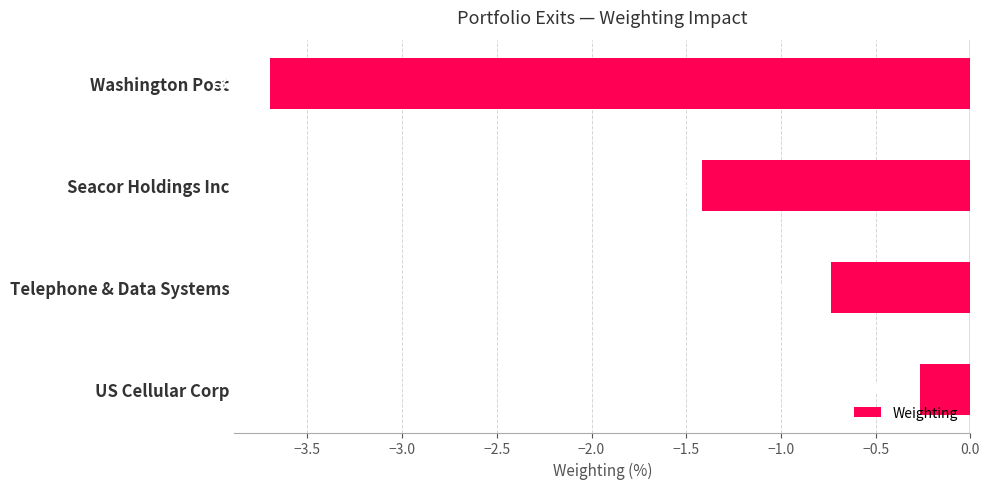

Which category has the lowest value across all series?

Washington Post